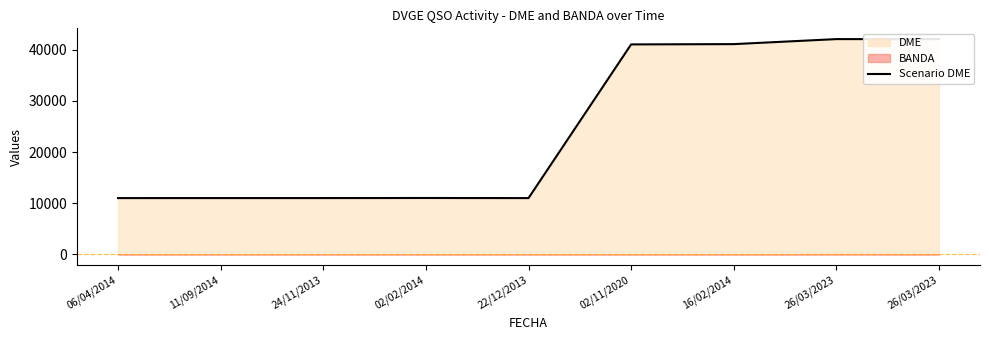

Rank the categories by value from lowest to highest.

22/12/2013, 06/04/2014, 11/09/2014, 24/11/2013, 02/02/2014, 02/11/2020, 16/02/2014, 26/03/2023, 26/03/2023